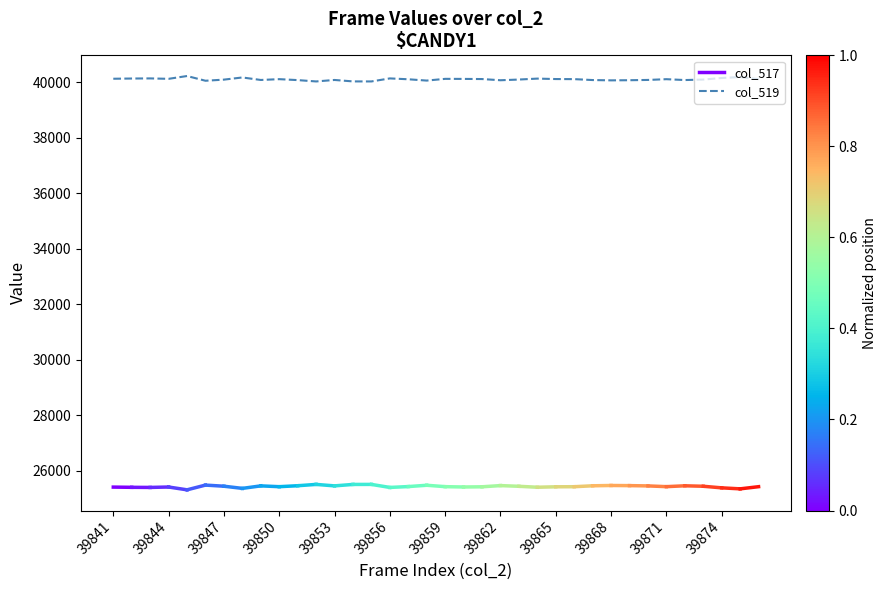

What is the minimum value for col_519?

40023